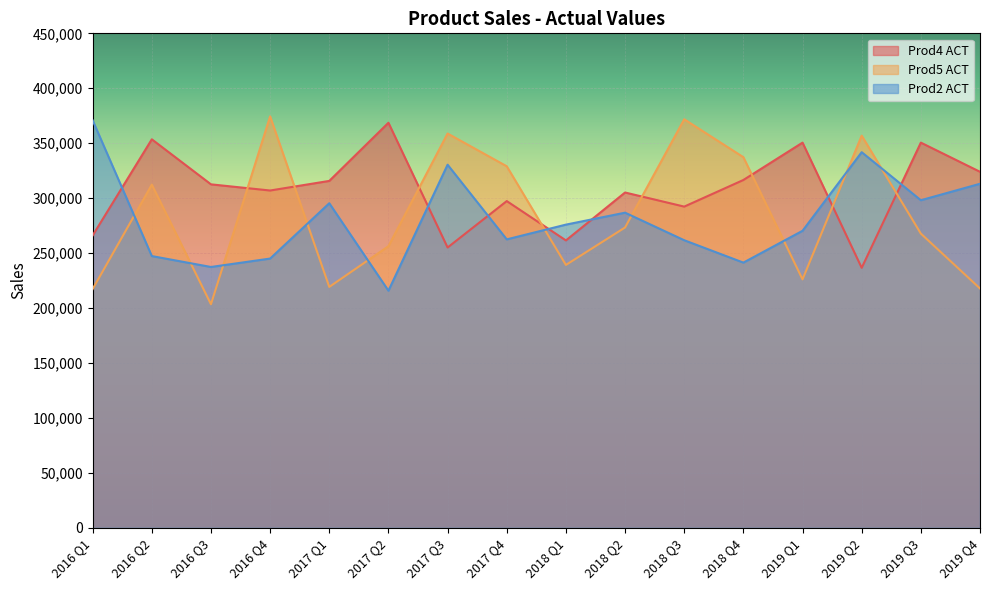

List the labels in order of Prod5 ACT value, smallest first.

2016 Q3, 2016 Q1, 2019 Q4, 2017 Q1, 2019 Q1, 2018 Q1, 2017 Q2, 2019 Q3, 2018 Q2, 2016 Q2, 2017 Q4, 2018 Q4, 2019 Q2, 2017 Q3, 2018 Q3, 2016 Q4